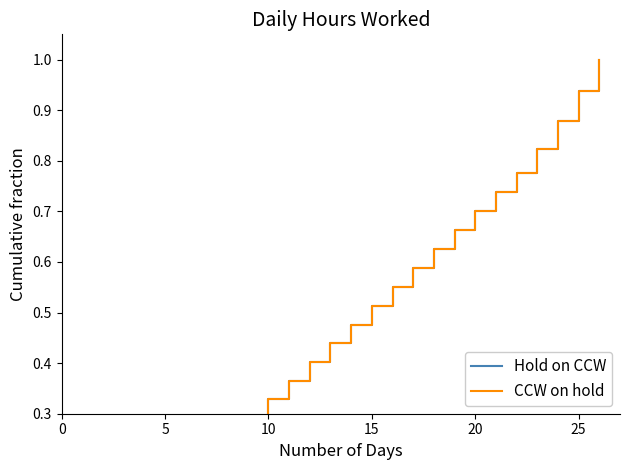

True or false: CCW on hold has more than 1 interior local peaks.

False